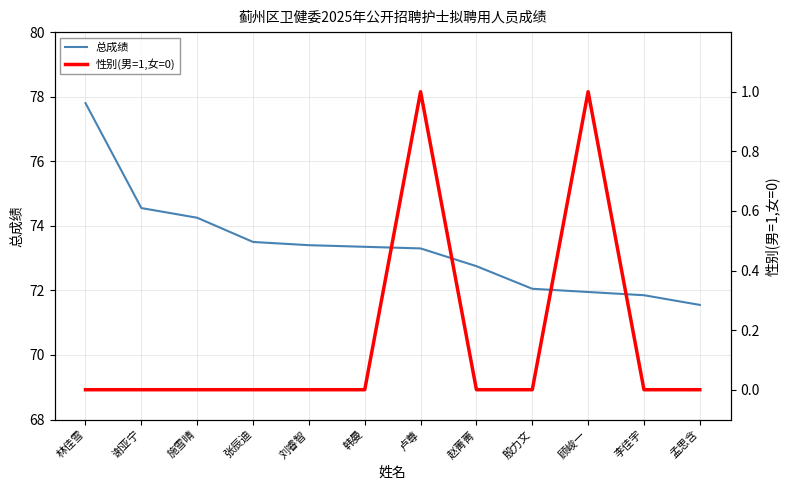

What is the sum of all 性别(男=1,女=0) values?

2.0